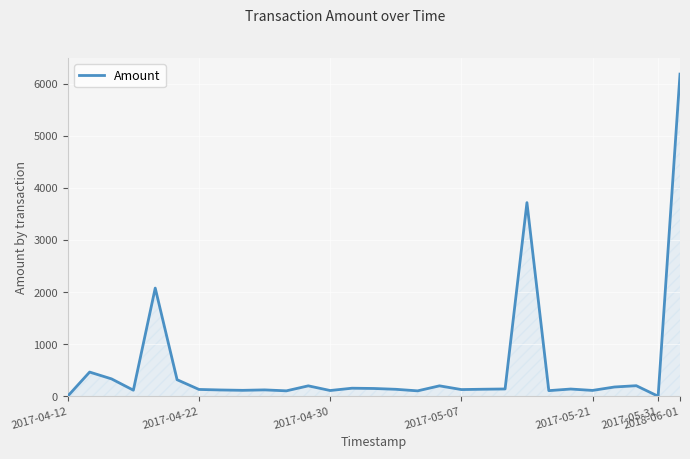

What is the maximum value shown in the chart?

6184.2